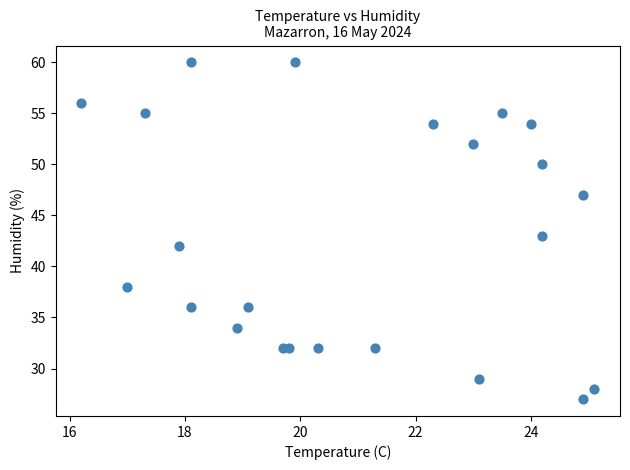

What is the range of Y values (max minus min)?

33